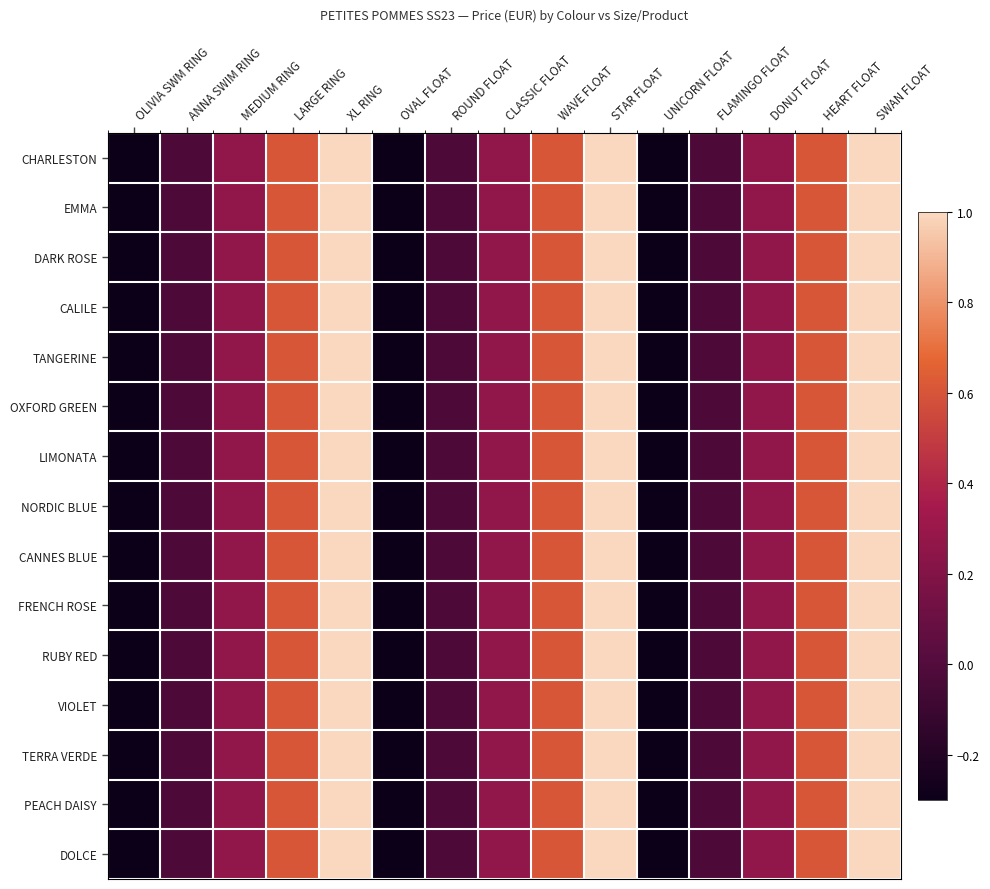

At which category is the sum across all series the highest?

XL RING